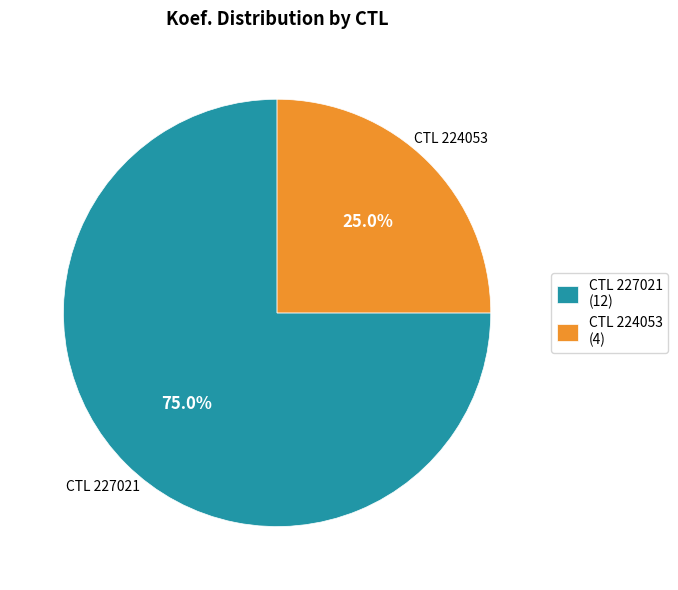

Count the number of slices in the pie.

2